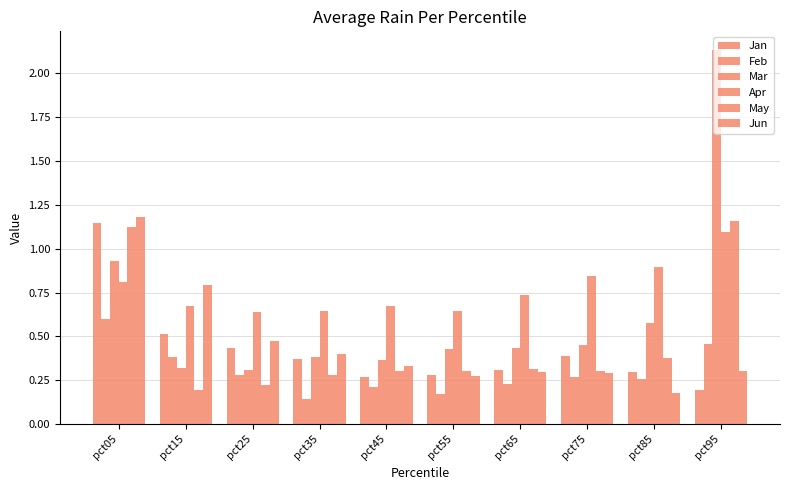

The value of May at pct45 is 0.5. True or false?

False